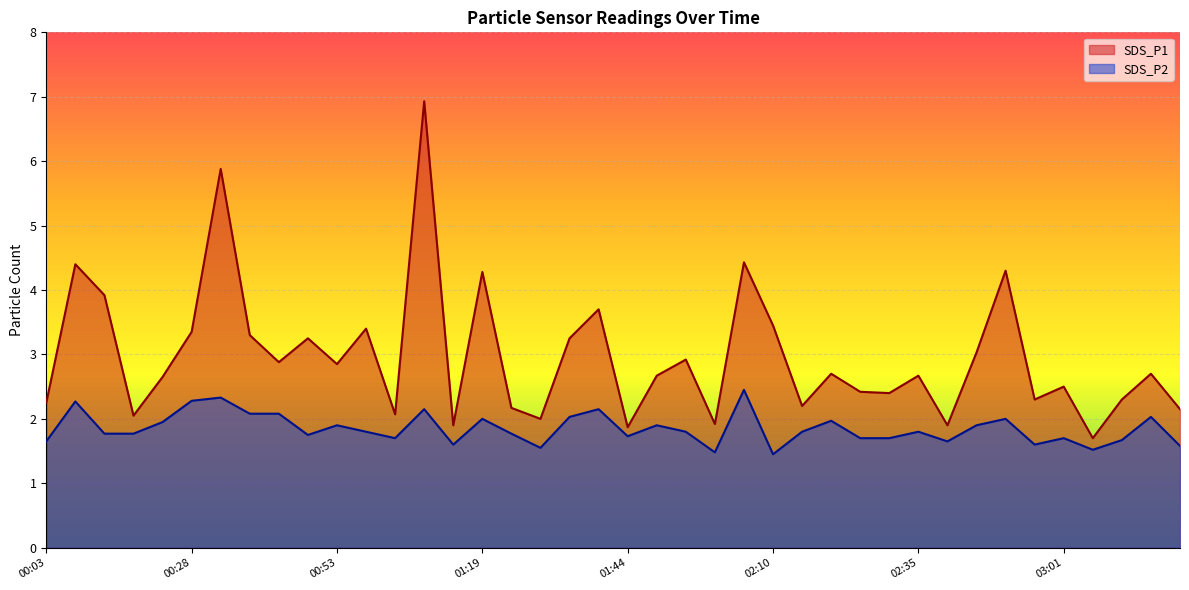

True or false: SDS_P2 and SDS_P1 cross at least once.

False